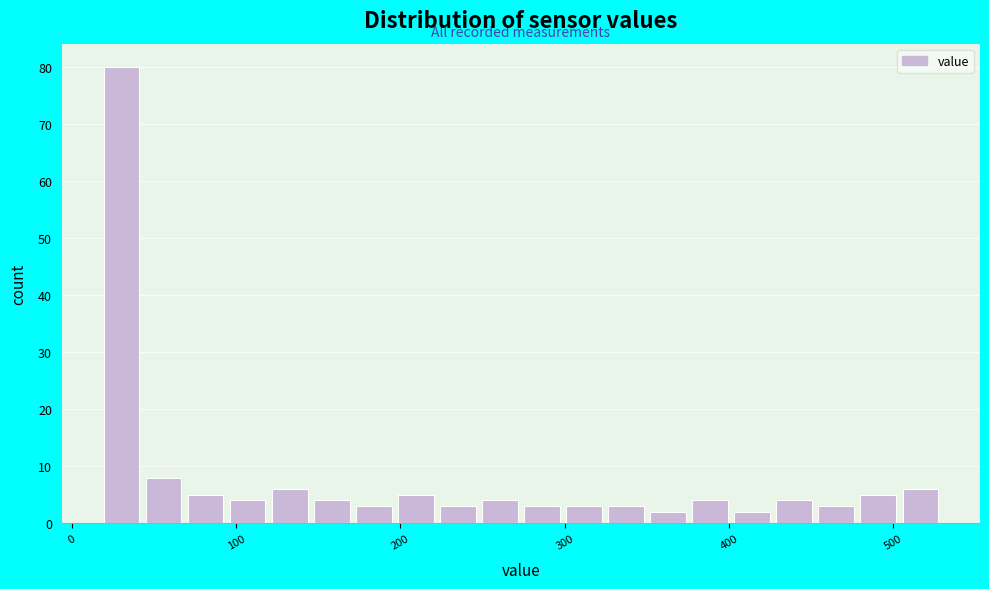

Around what value on the x-axis is the tallest bar? Give the approximate position of its centre, as read against the axis.

30